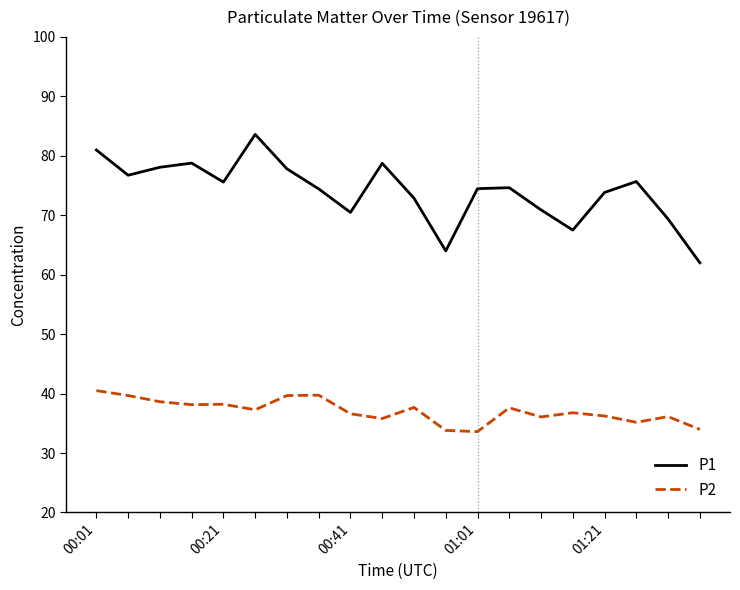

Rank the series by their maximum value, from lowest to highest.

P2, P1